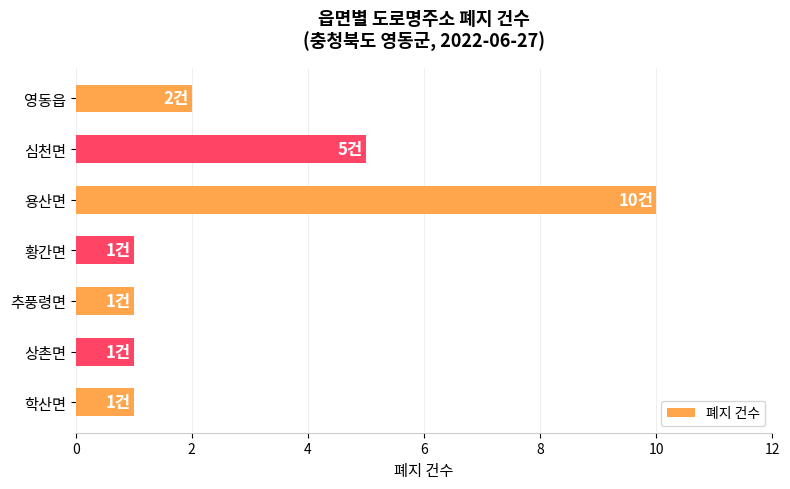

Does the chart contain stacked bars?

No